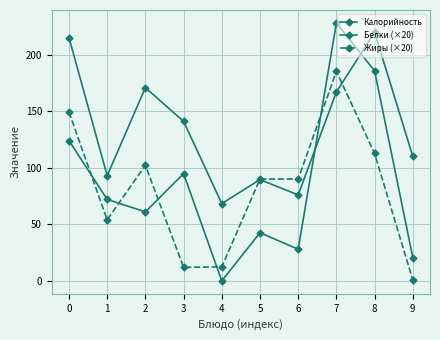

What is the difference between the Белки (×20) values at 0 and 9?

103.4